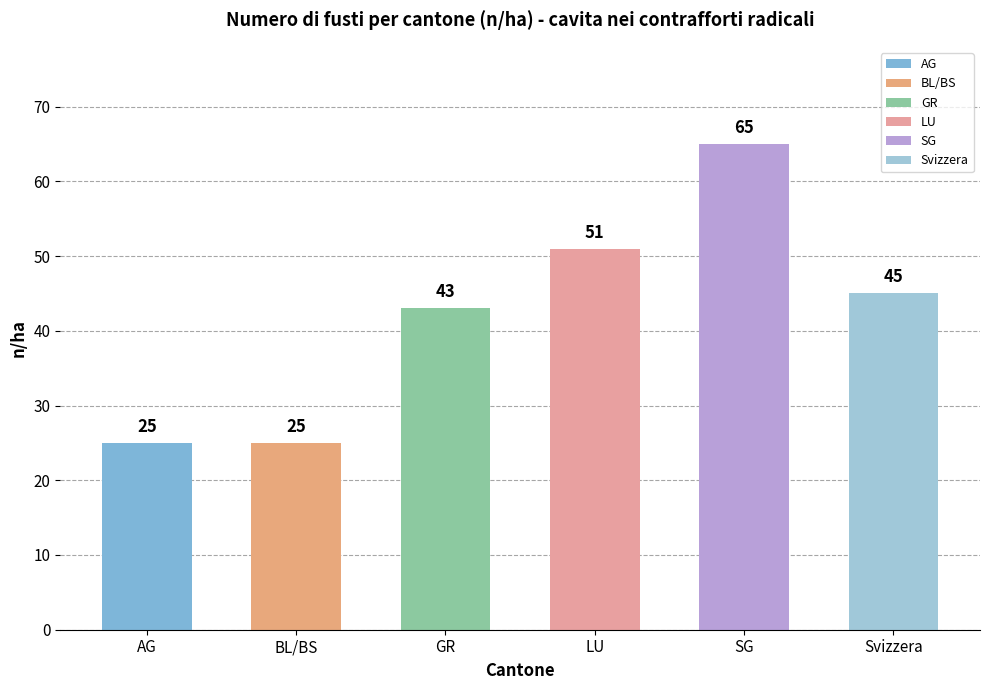

At which label is LU closest to 25?

BL/BS